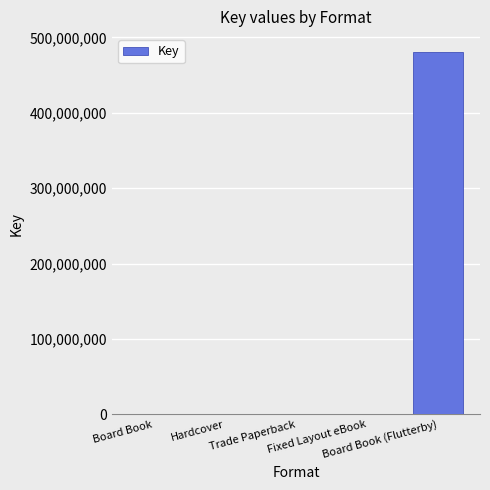

What is the maximum value shown in the chart?

480390118